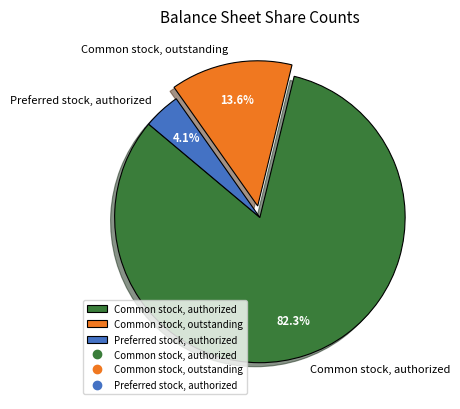

Does Common stock, outstanding account for over 50% of the chart?

No